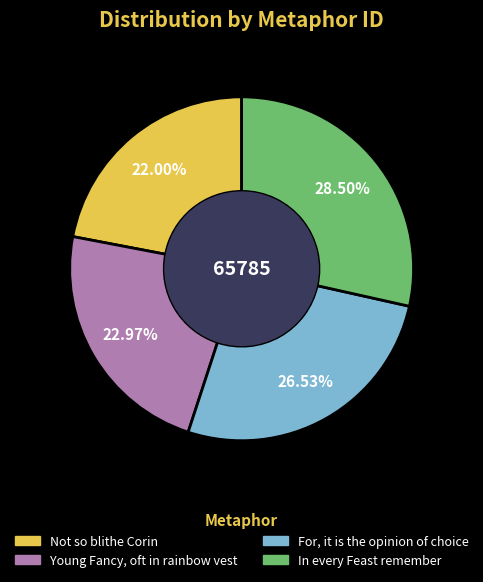

Is the sum of In every Feast remember and Young Fancy, oft in rainbow vest greater than half?

Yes